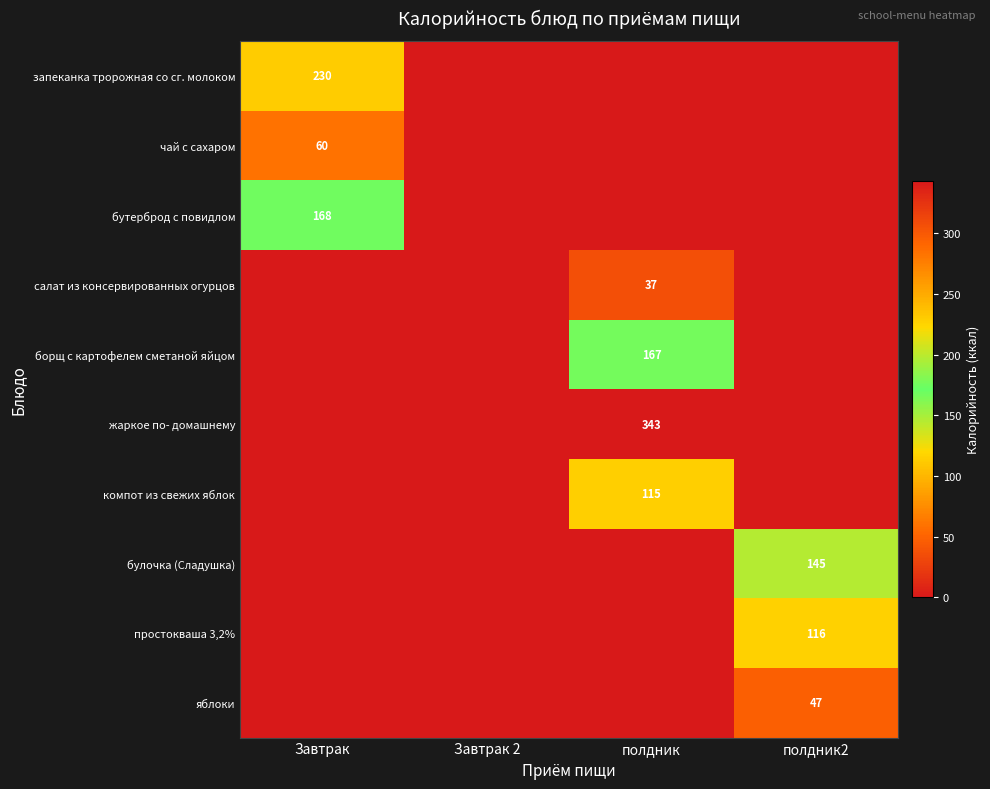

True or false: бутерброд с повидлом has a value of 168 at Завтрак.

True